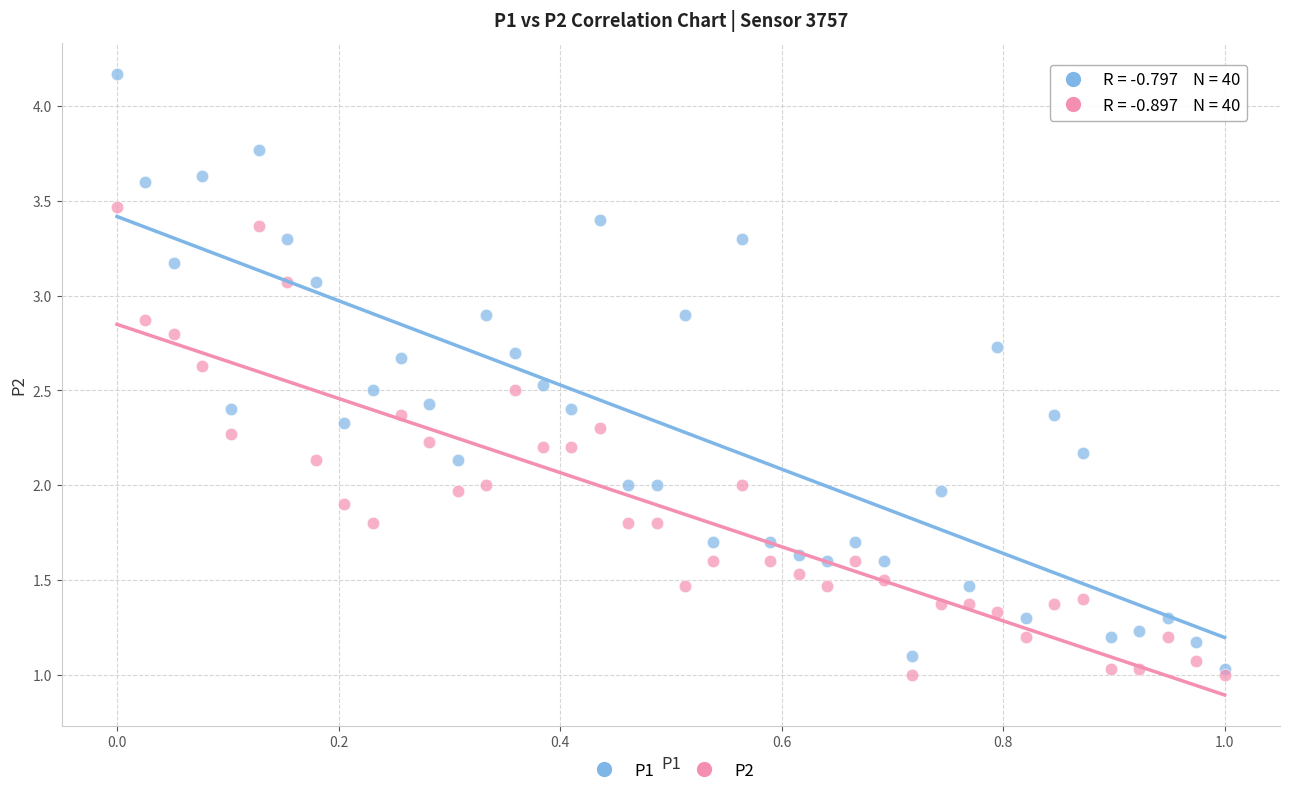

Which series has the largest Y range (max minus min)?

P1